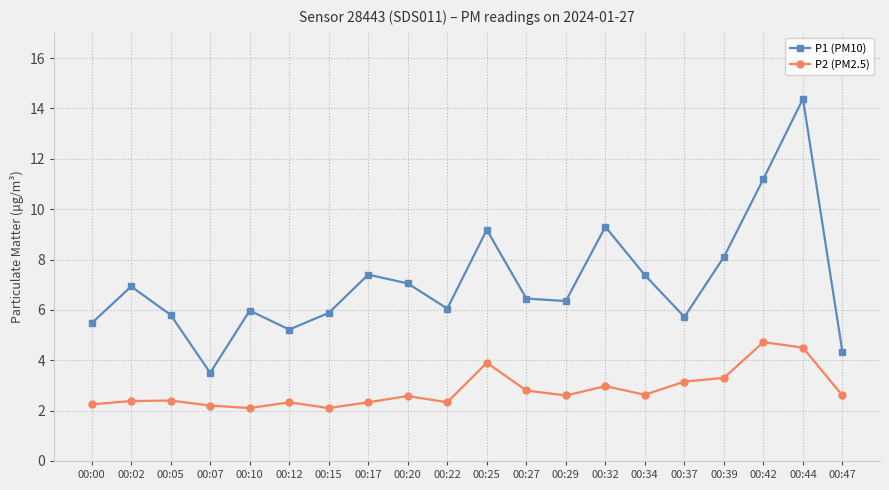

At how many categories does at least one series exceed 2?

20